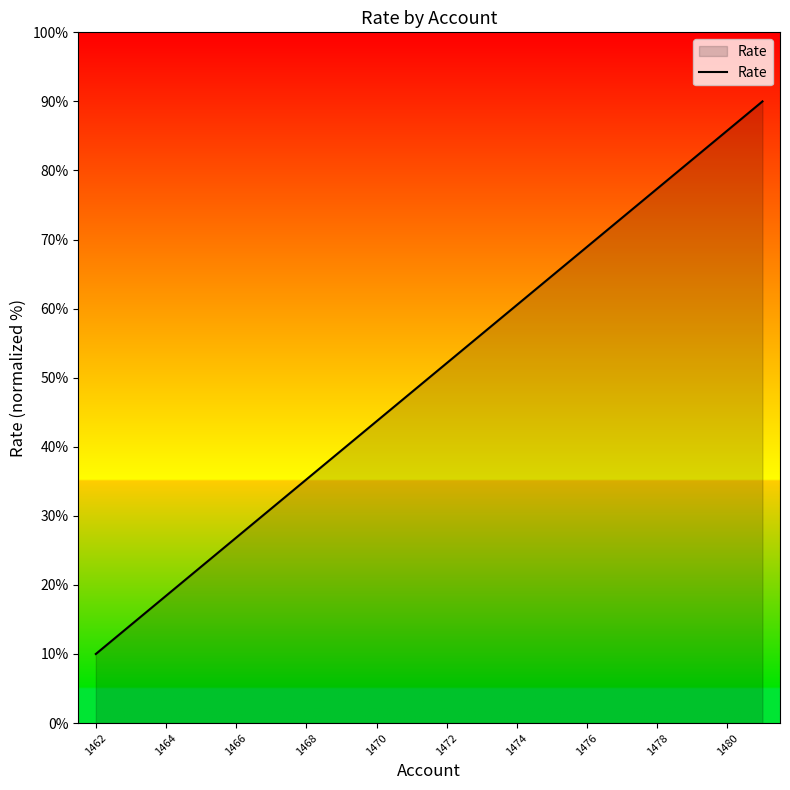

How many series are shown in this chart?

1